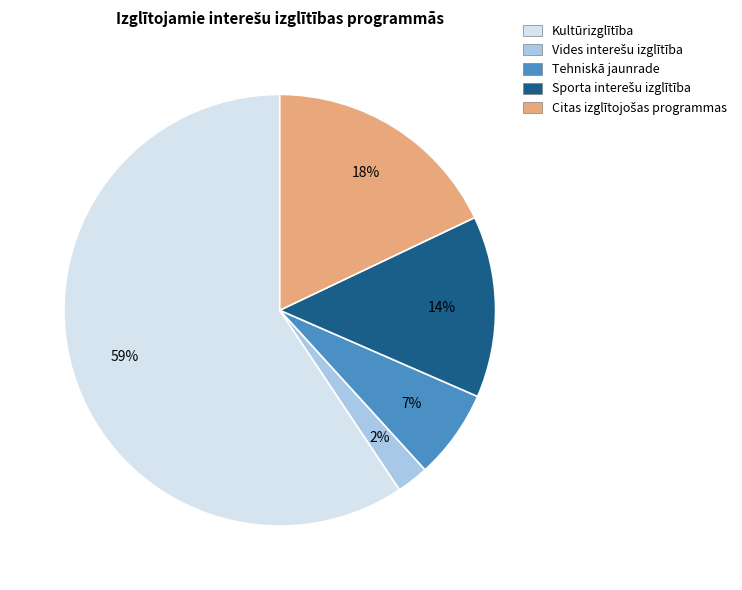

What is the largest slice in the pie chart?

Kultūrizglītība